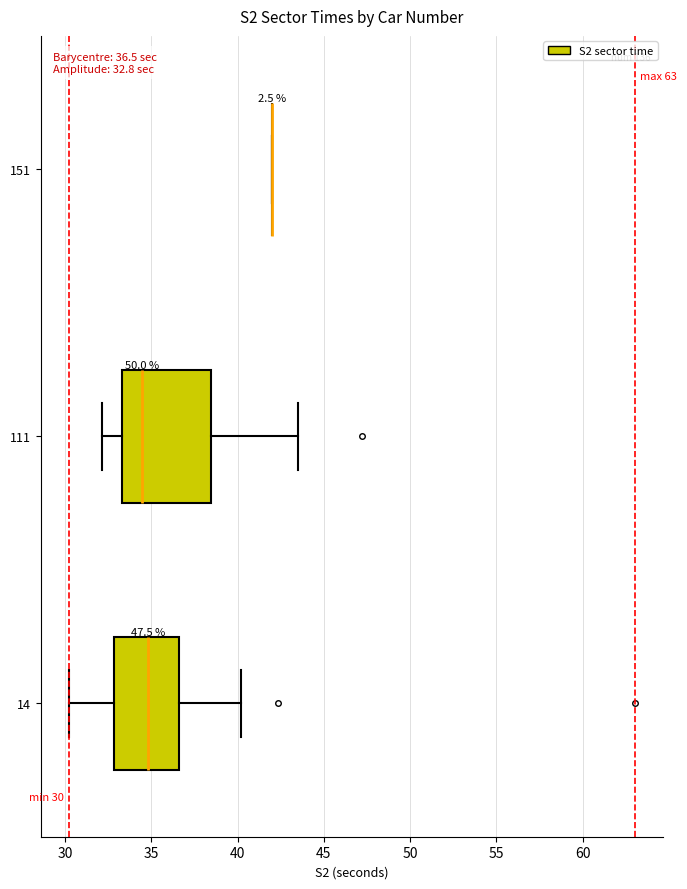

Which box is the widest, from its left edge to its right edge?

111